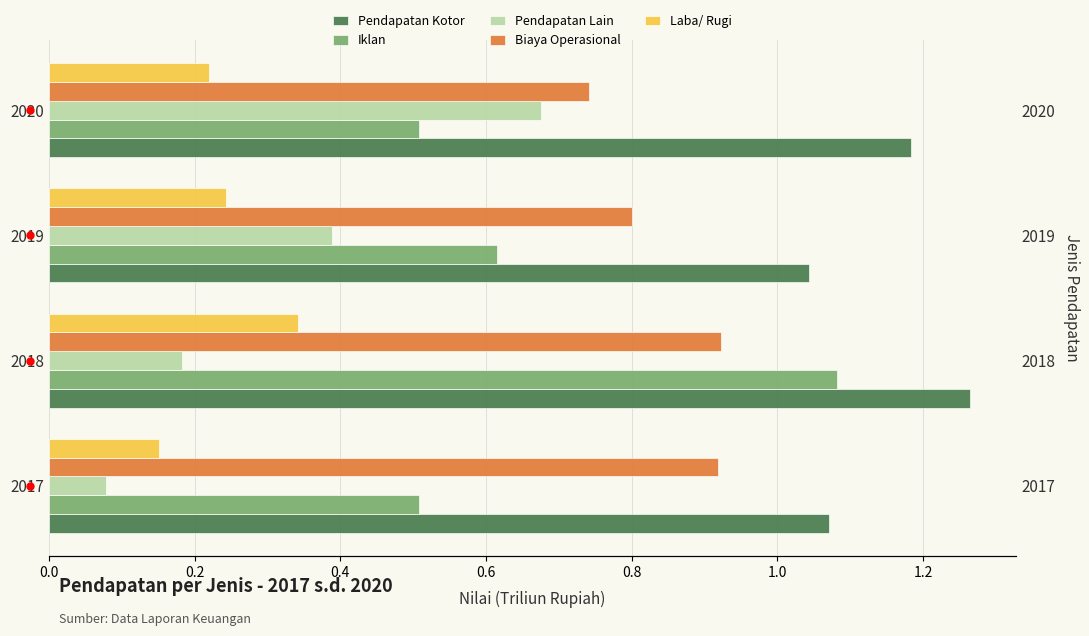

List the series in order of their peak value, highest first.

Pendapatan Kotor, Iklan, Biaya Operasional, Pendapatan Lain, Laba/ Rugi